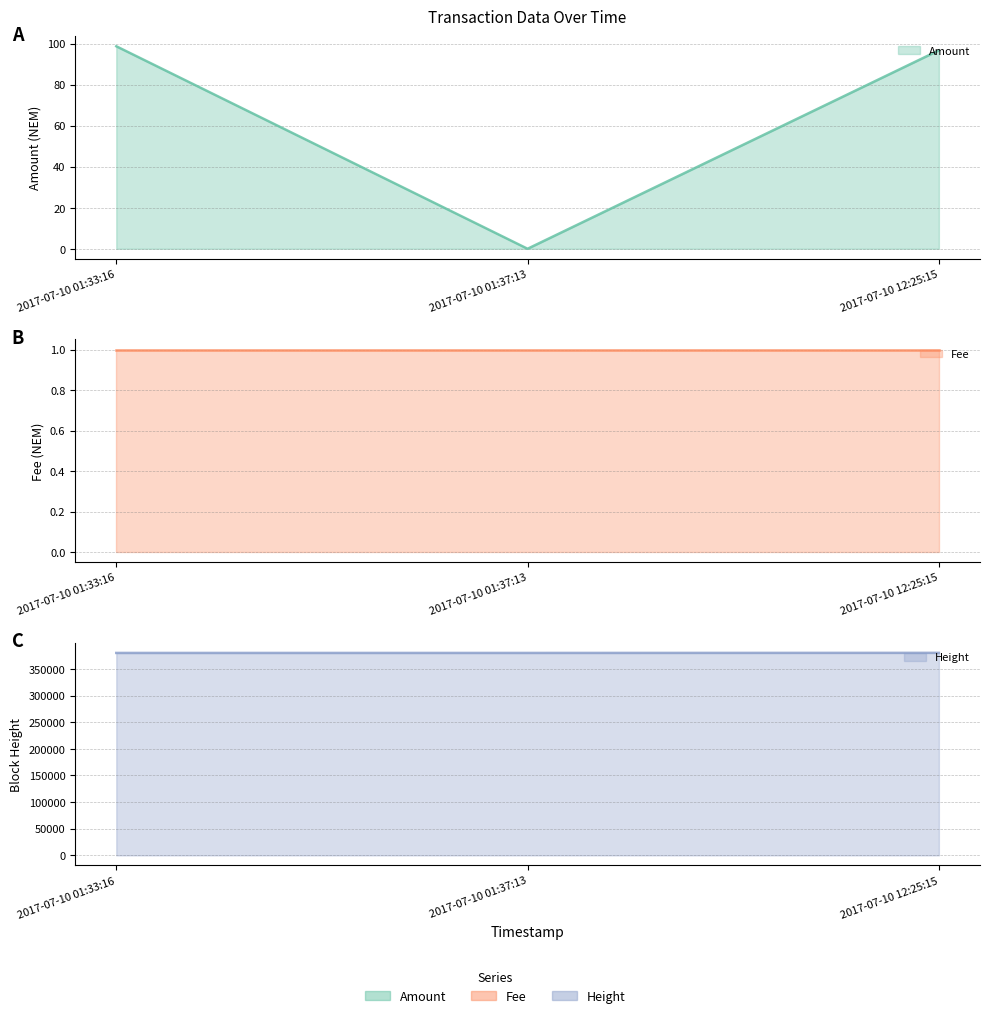

Is it true that Height line equals 380105.0 at 2017-07-10 01:37:13?

True